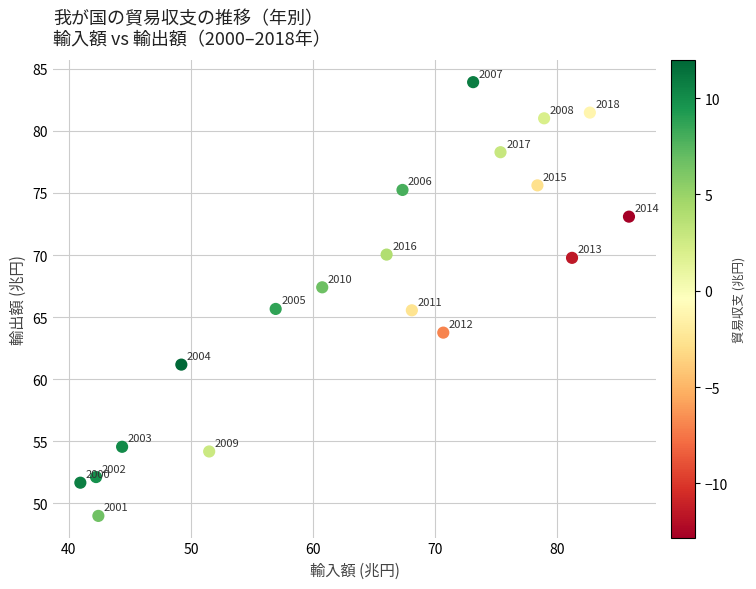

What Y value in the scatter plot is closest to 66?

65.7